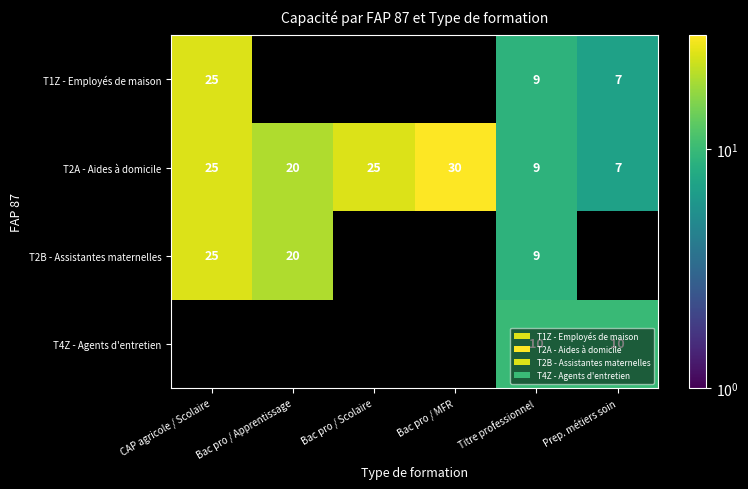

At which category is the sum across all series the highest?

Titre professionnel